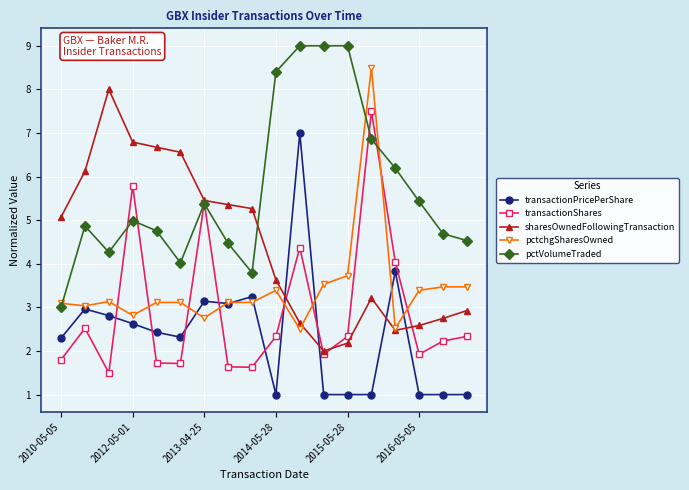

Rank the series by their average value, from highest to lowest.

pctVolumeTraded, sharesOwnedFollowingTransaction, pctchgSharesOwned, transactionShares, transactionPricePerShare